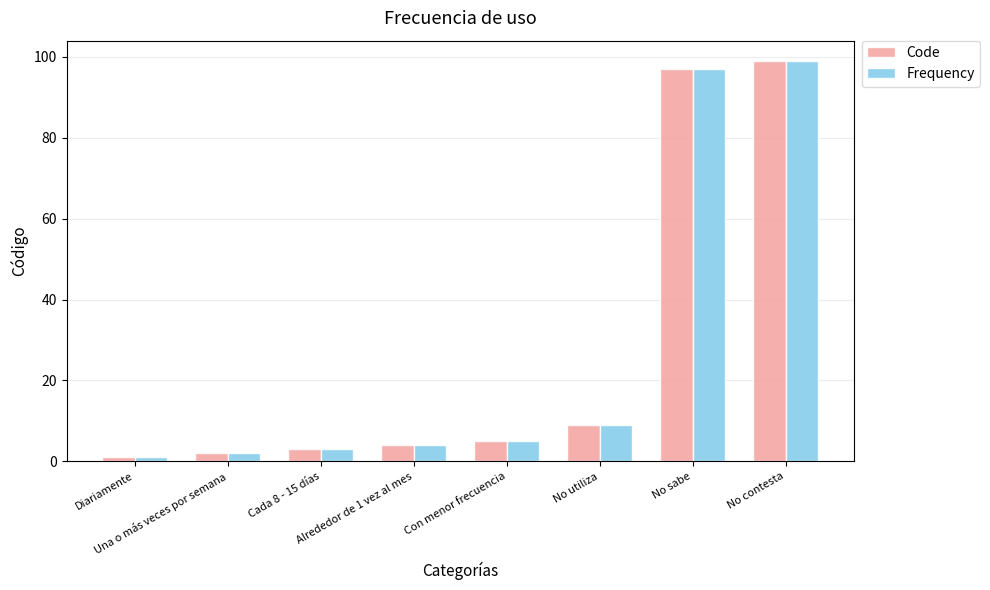

Reading left to right, list all the values displayed in this chart.

Code: Diariamente=1	Una o más veces por semana=2	Cada 8 - 15 días=3	Alrededor de 1 vez al mes=4	Con menor frecuencia=5	No utiliza=9	No sabe=97	No contesta=99
Frequency: Diariamente=1	Una o más veces por semana=2	Cada 8 - 15 días=3	Alrededor de 1 vez al mes=4	Con menor frecuencia=5	No utiliza=9	No sabe=97	No contesta=99